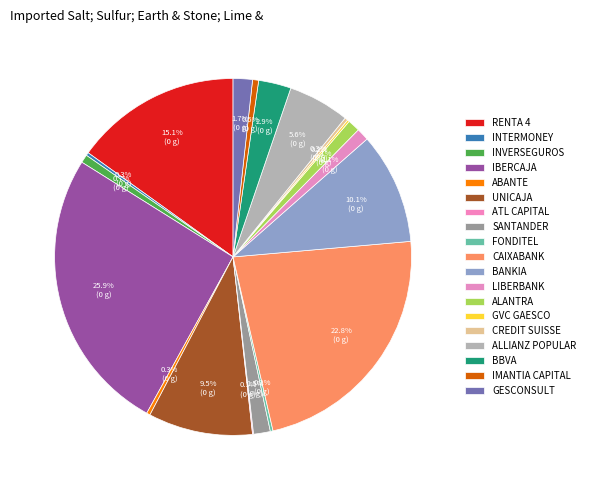

Which category has the biggest portion of the pie?

IBERCAJA